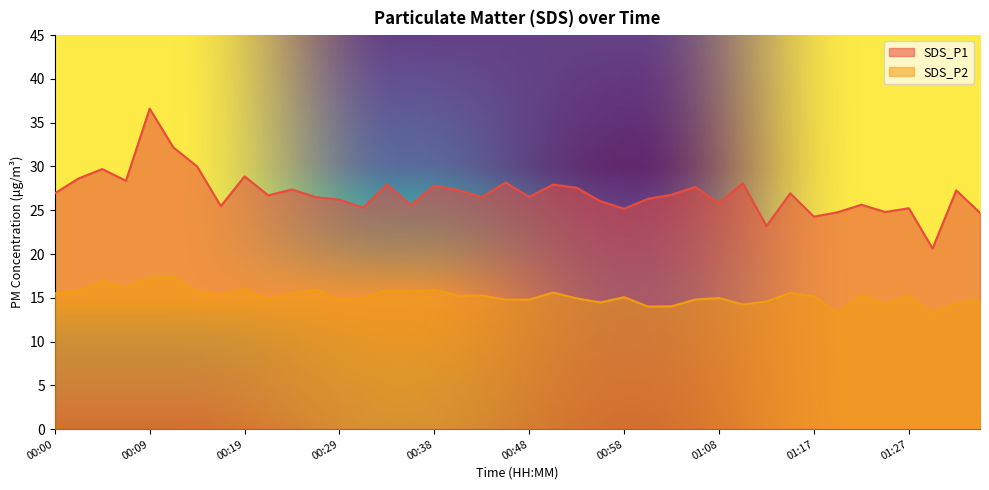

What is the minimum value shown in the chart?

13.2